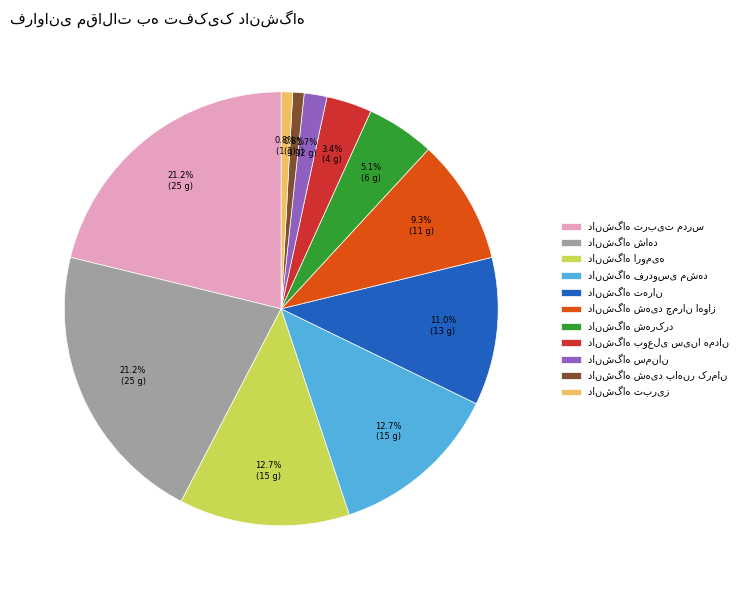

Is there a majority slice in this chart?

No